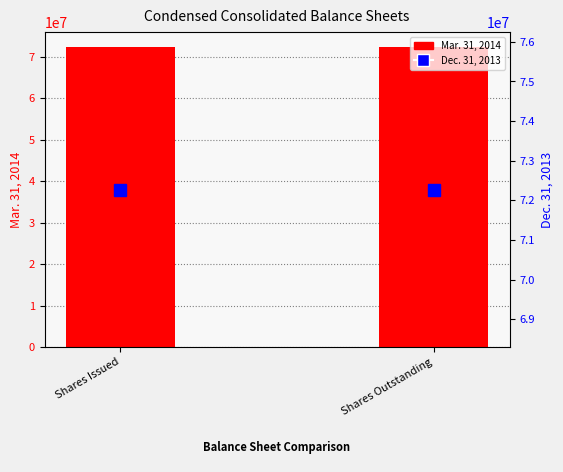

How many series are shown in this chart?

2